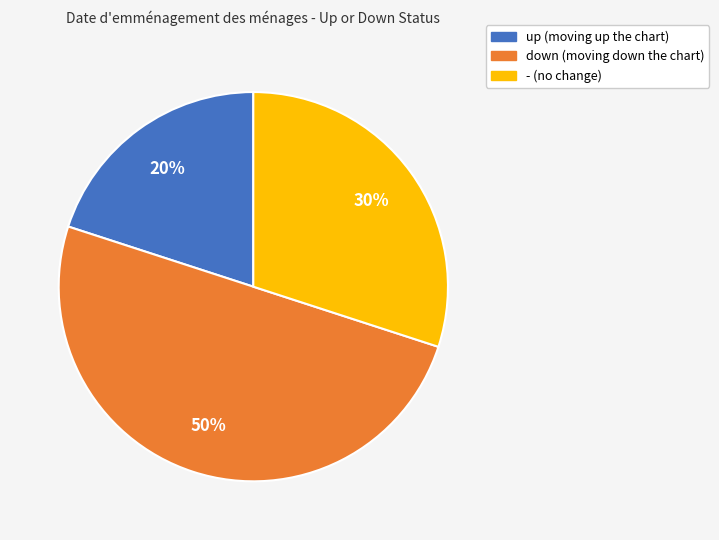

Approximately how many times larger is the value at up compared to -?

0.7